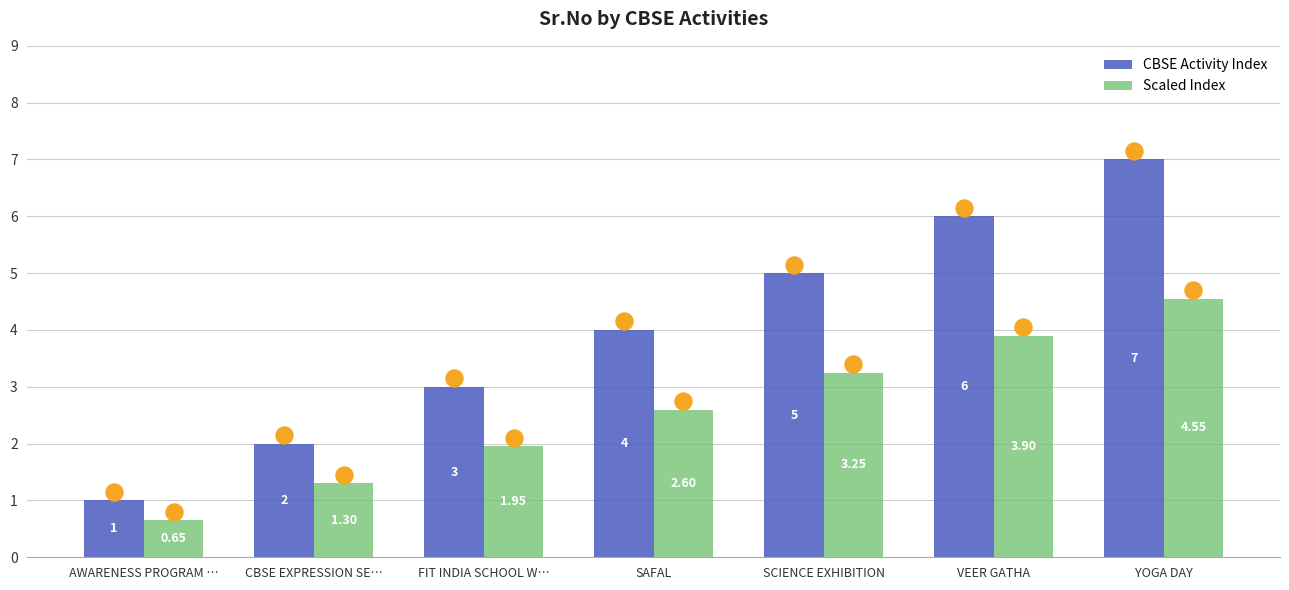

What are all the series names shown in the legend?

CBSE Activity Index, Scaled Index